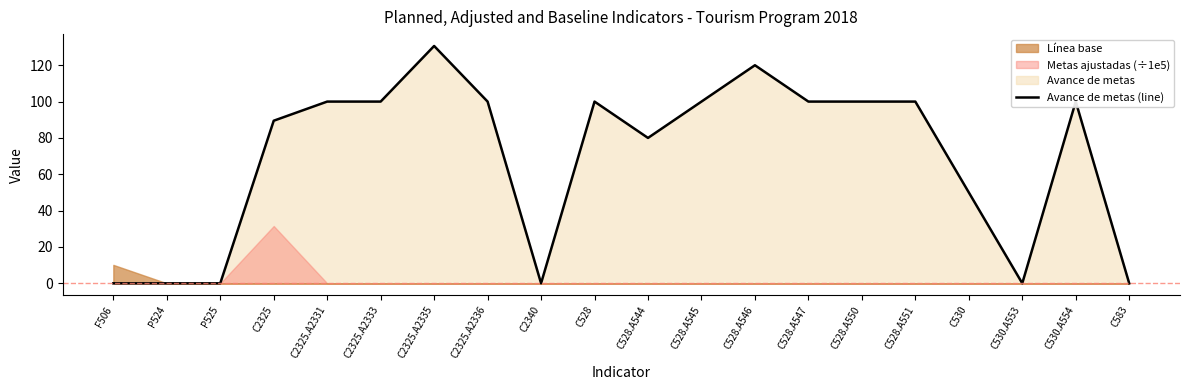

What is the difference between the second highest and second lowest values?

120.0